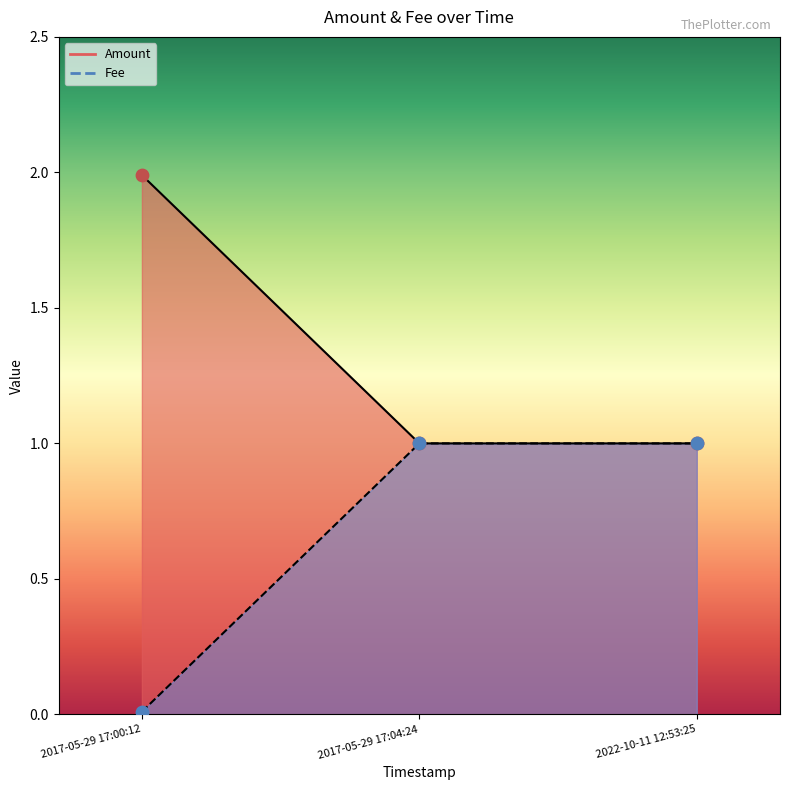

At how many categories does at least one series exceed 0?

3